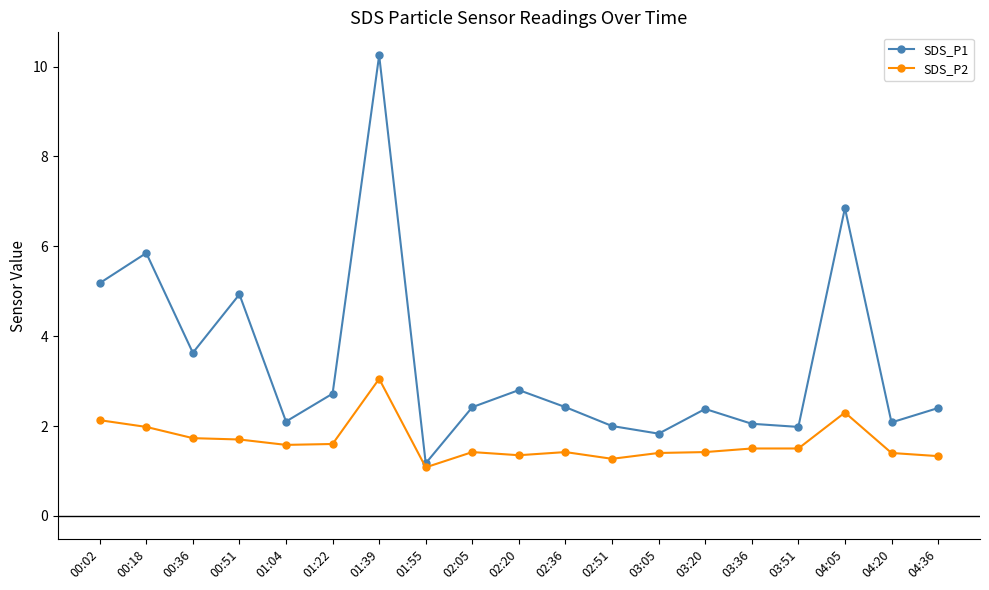

What is the difference between the maximum and second lowest values in the SDS_P1 series?

8.4